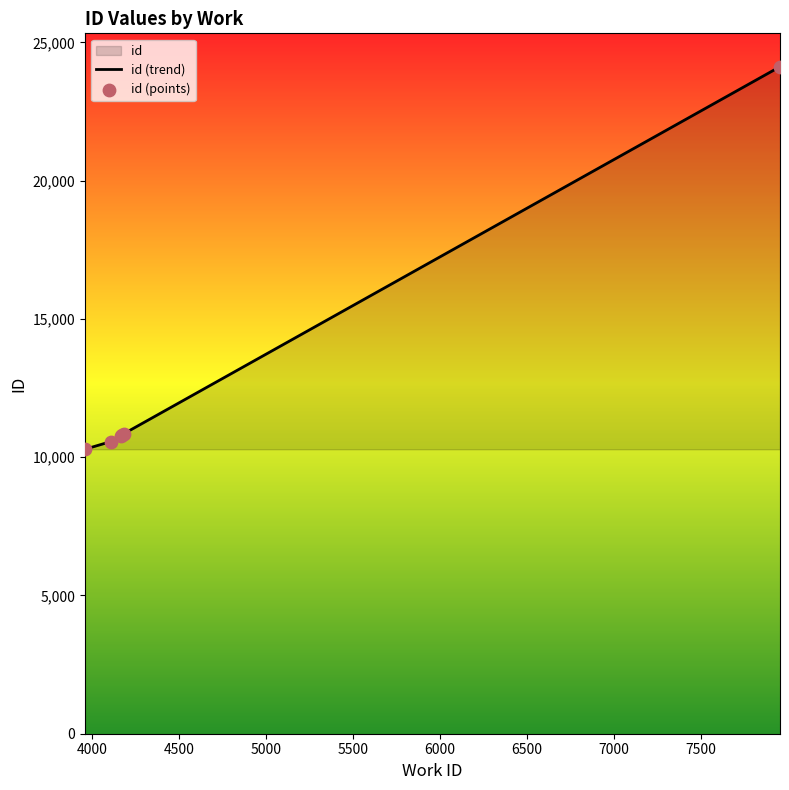

What is the highest value of the id (trend) series?

24122.0